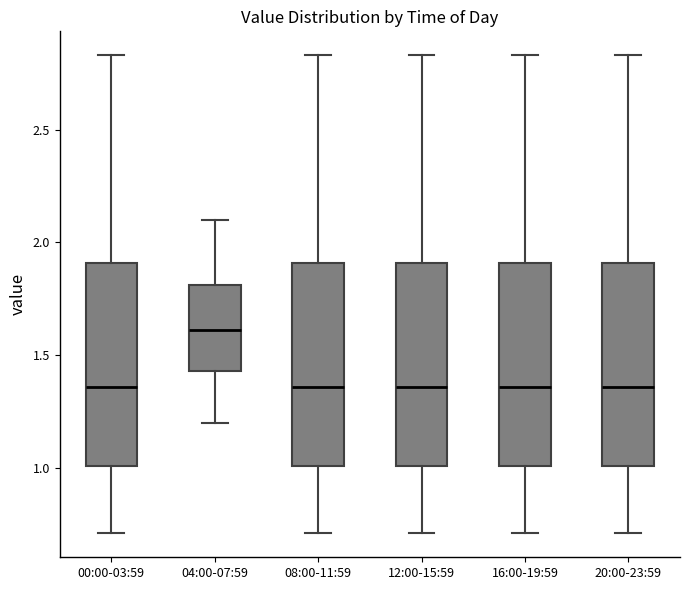

Reading left to right, transcribe this box plot: for each box, give where its median line is, the range the box spans, and where its two whiskers end, as read against the y-axis. The values are not printed on the chart, so give them approximately, as read against the axis.

00:00-03:59: median 1.35, box 1.00 to 1.90, whiskers 0.70 to 2.85
04:00-07:59: median 1.60, box 1.45 to 1.80, whiskers 1.20 to 2.10
08:00-11:59: median 1.35, box 1.00 to 1.90, whiskers 0.70 to 2.85
12:00-15:59: median 1.35, box 1.00 to 1.90, whiskers 0.70 to 2.85
16:00-19:59: median 1.35, box 1.00 to 1.90, whiskers 0.70 to 2.85
20:00-23:59: median 1.35, box 1.00 to 1.90, whiskers 0.70 to 2.85